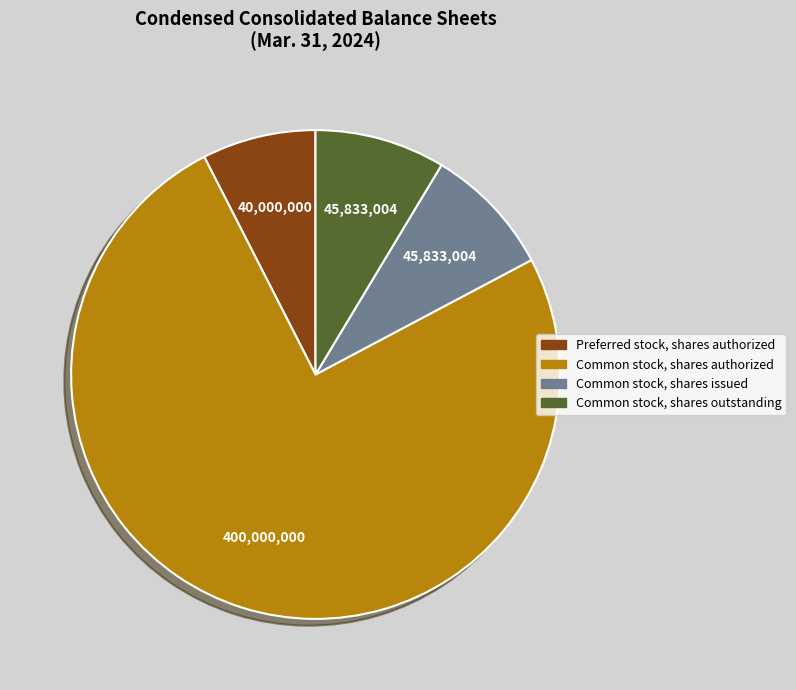

Is there any slice that represents more than half of the pie?

Yes